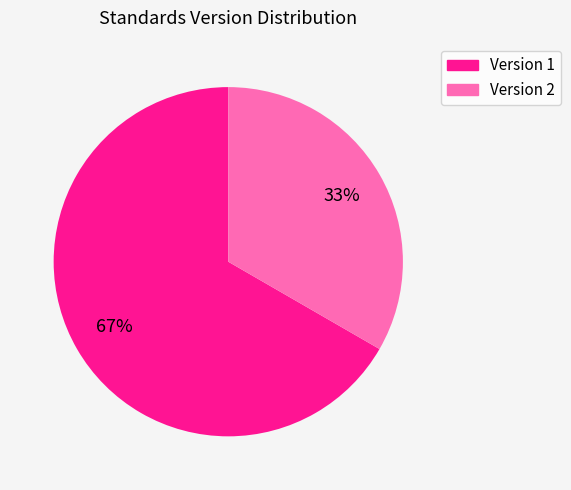

Is there any slice that represents more than half of the pie?

Yes